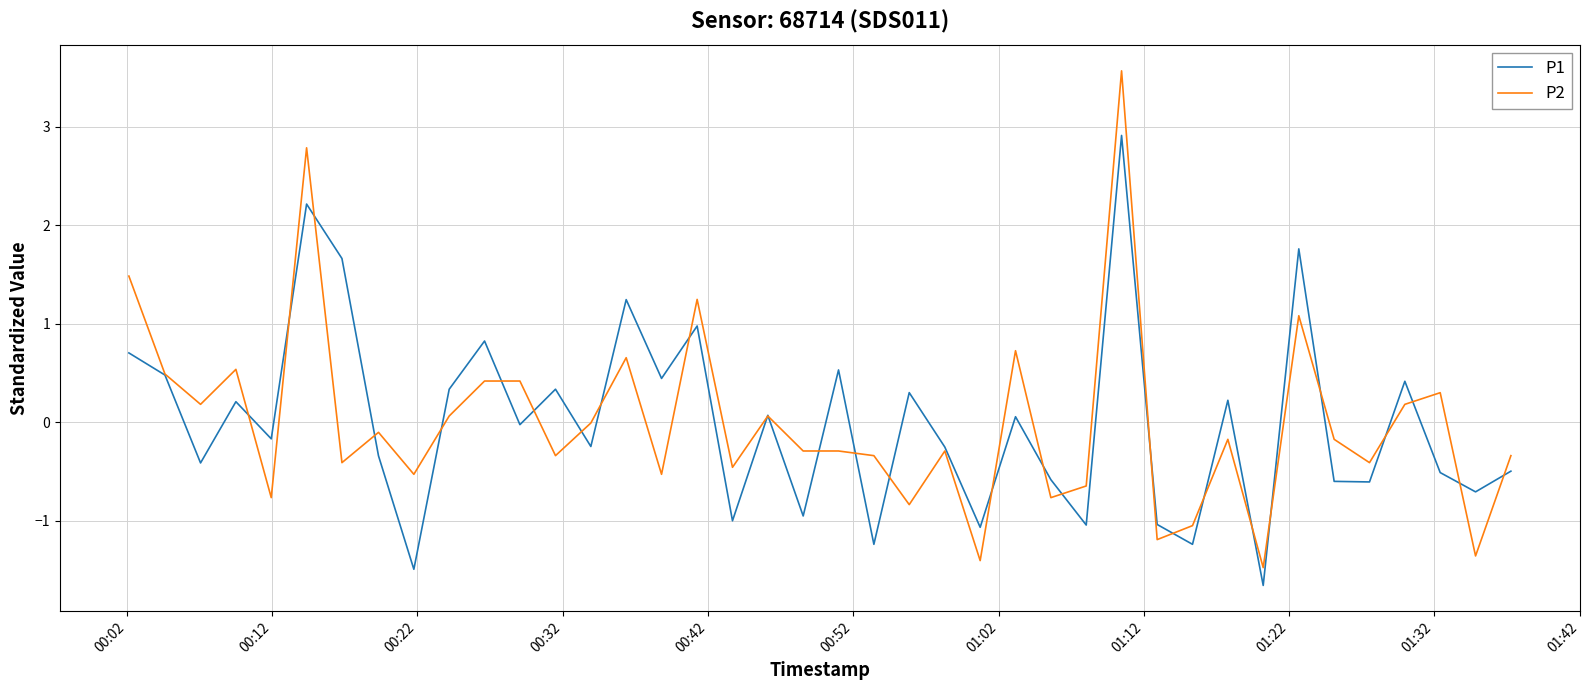

Rank the series by their maximum value, from lowest to highest.

P1, P2